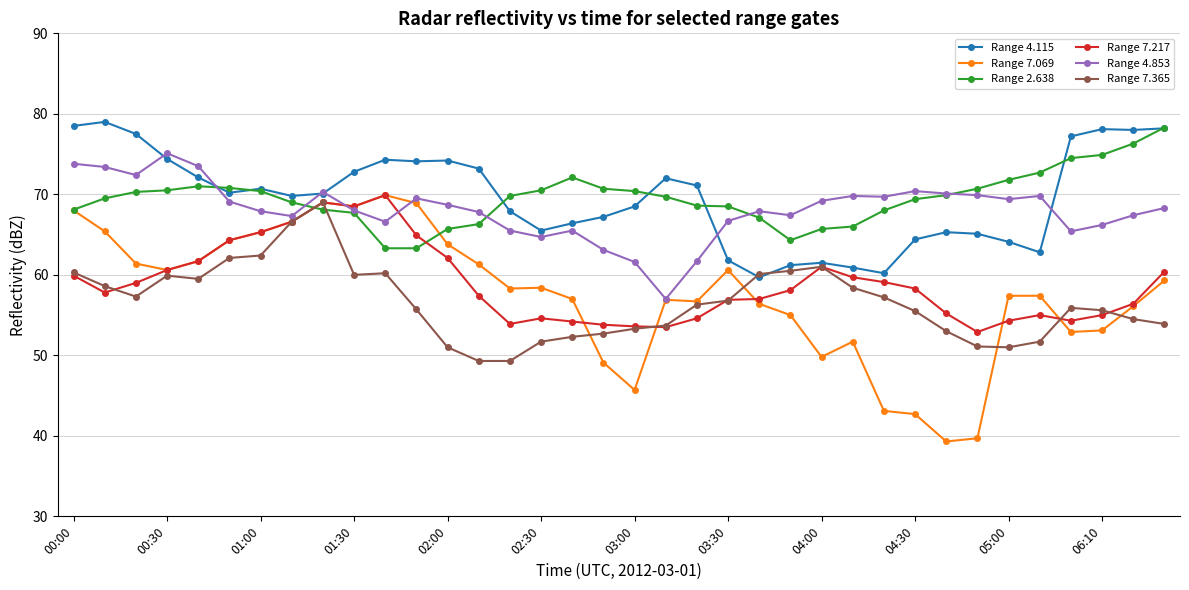

Which series ends up on top after the final intersection of Range 7.217 and Range 2.638?

Range 2.638